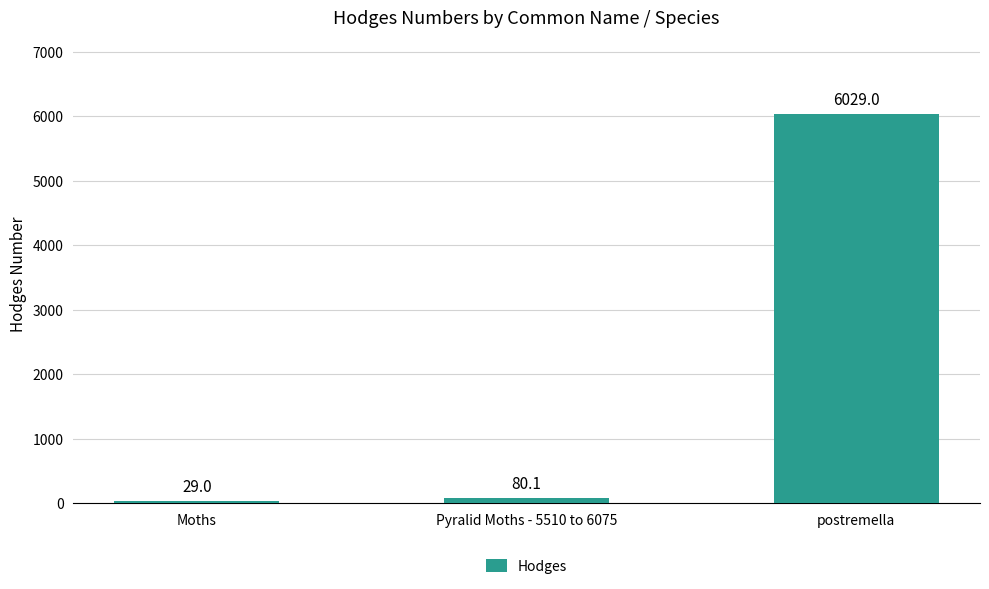

What is the value of the 3rd bar from the left?

6029.0